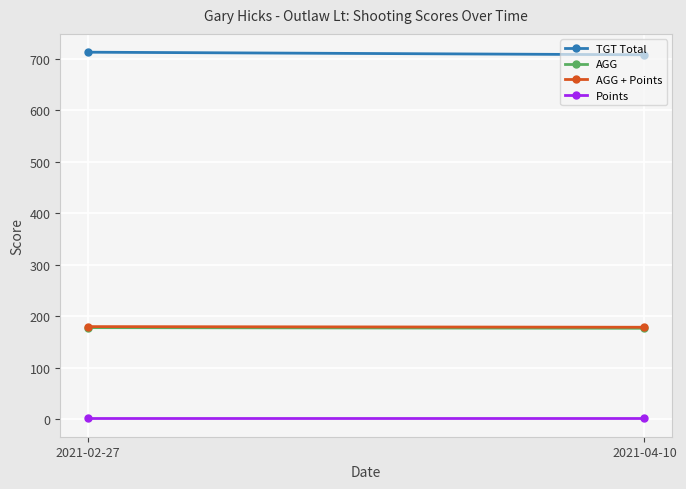

What is the label of the 1st point from the left?

2021-02-27